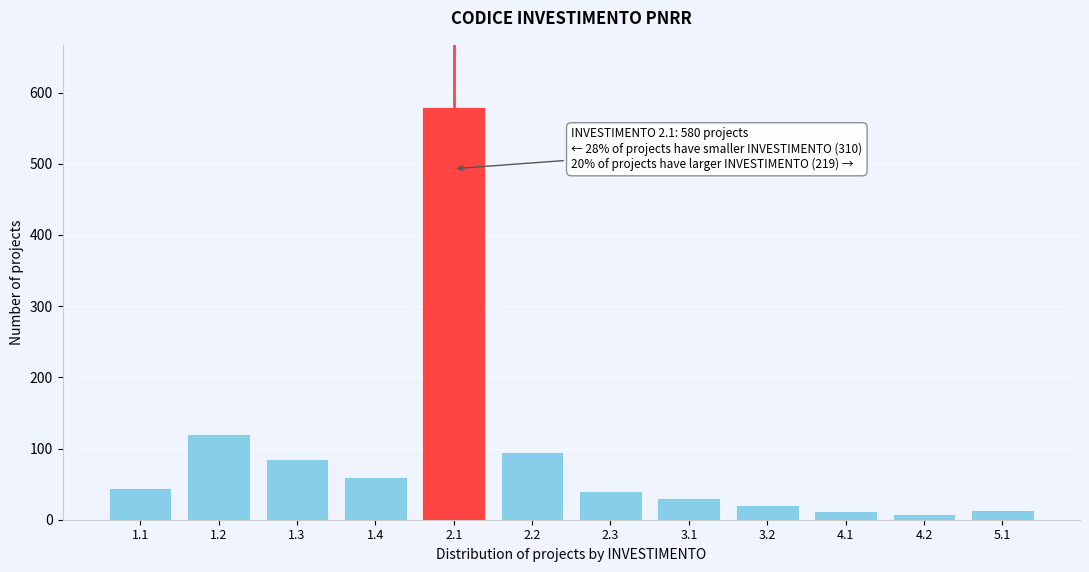

Which has a higher value, 1.3 or 1.4?

1.3